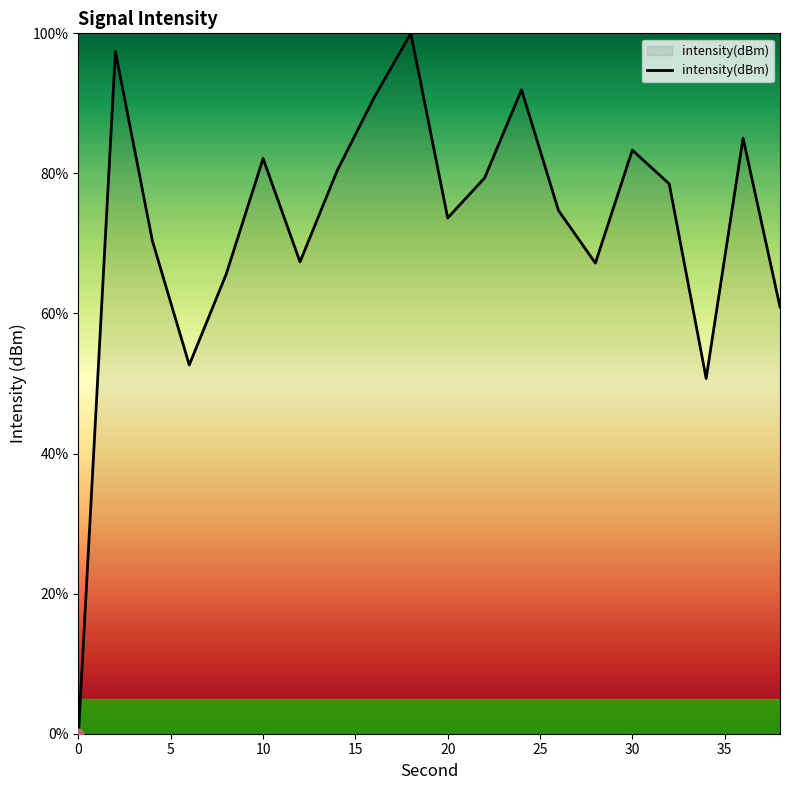

What is the difference between the maximum and minimum values?

100.0